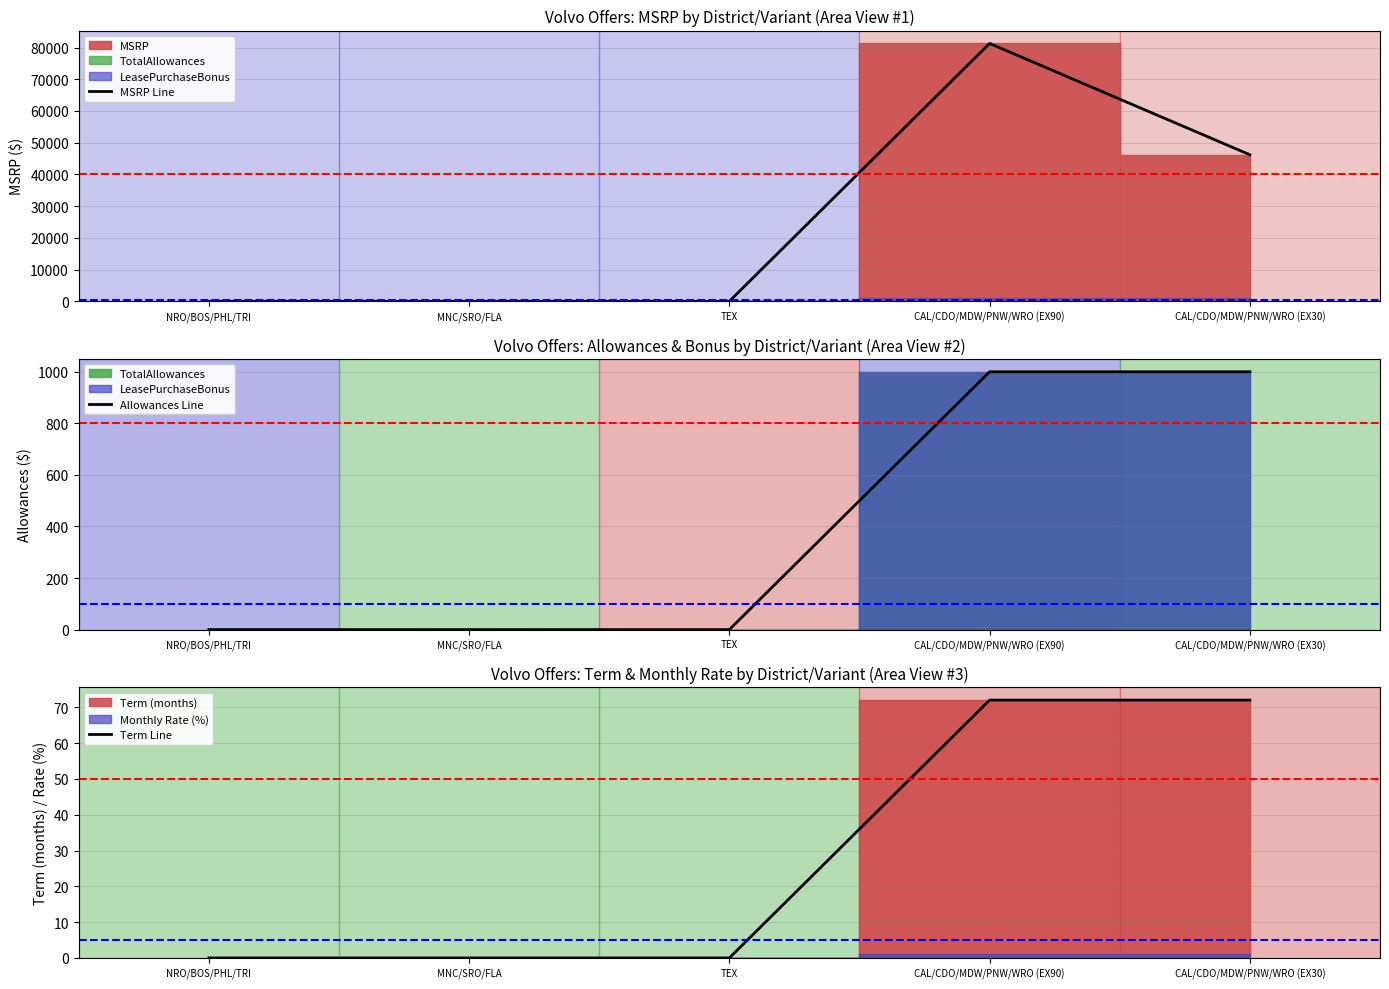

At NRO/BOS/PHL/TRI, list the series in order from largest to smallest.

MSRP Line, Allowances Line, Term Line